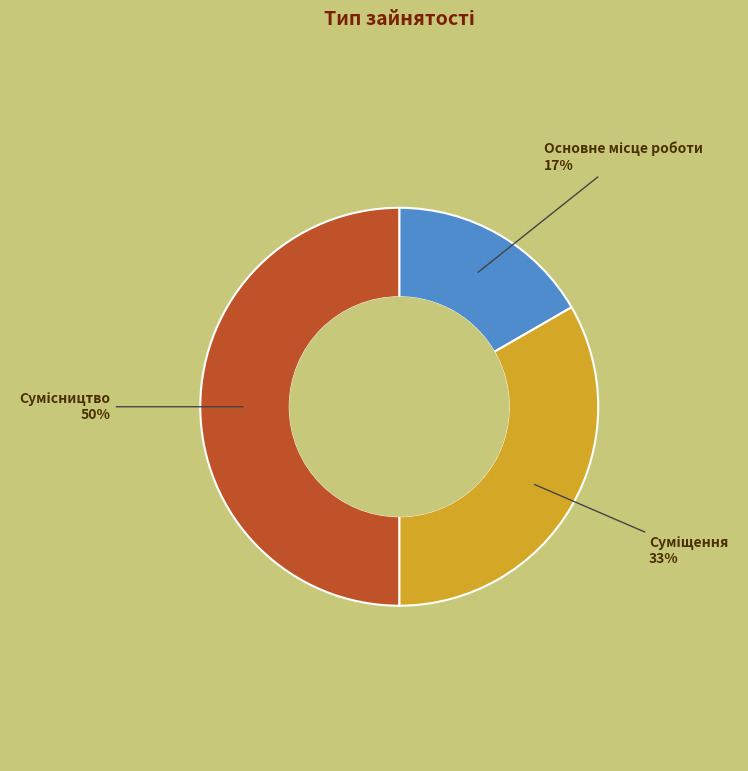

To the nearest percent, what is the average slice percentage?

33%